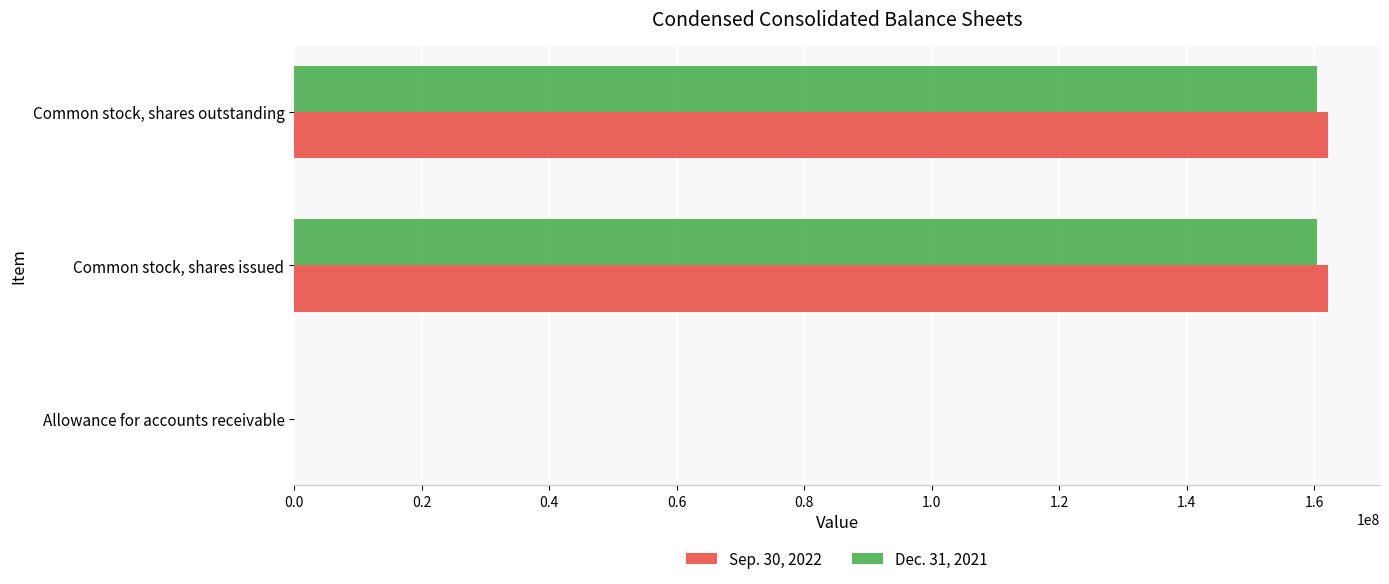

True or false: Dec. 31, 2021 has a value of 103040071 at Common stock, shares outstanding.

False